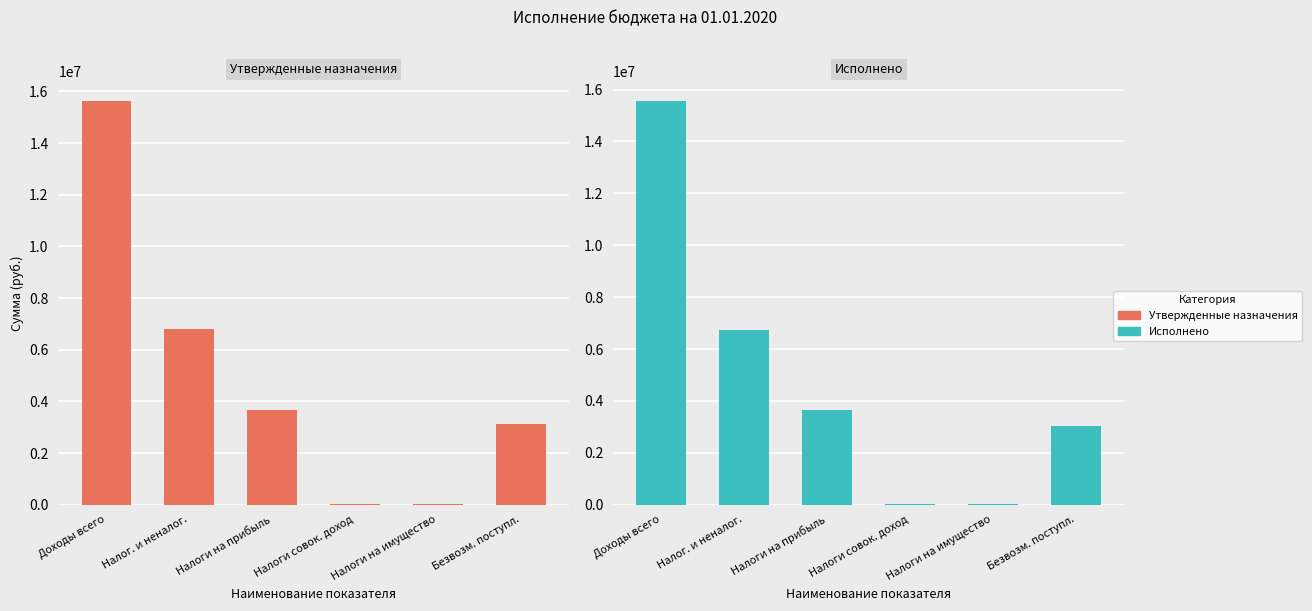

The value of Исполнено at Налоги на имущество is 19898.9. True or false?

True